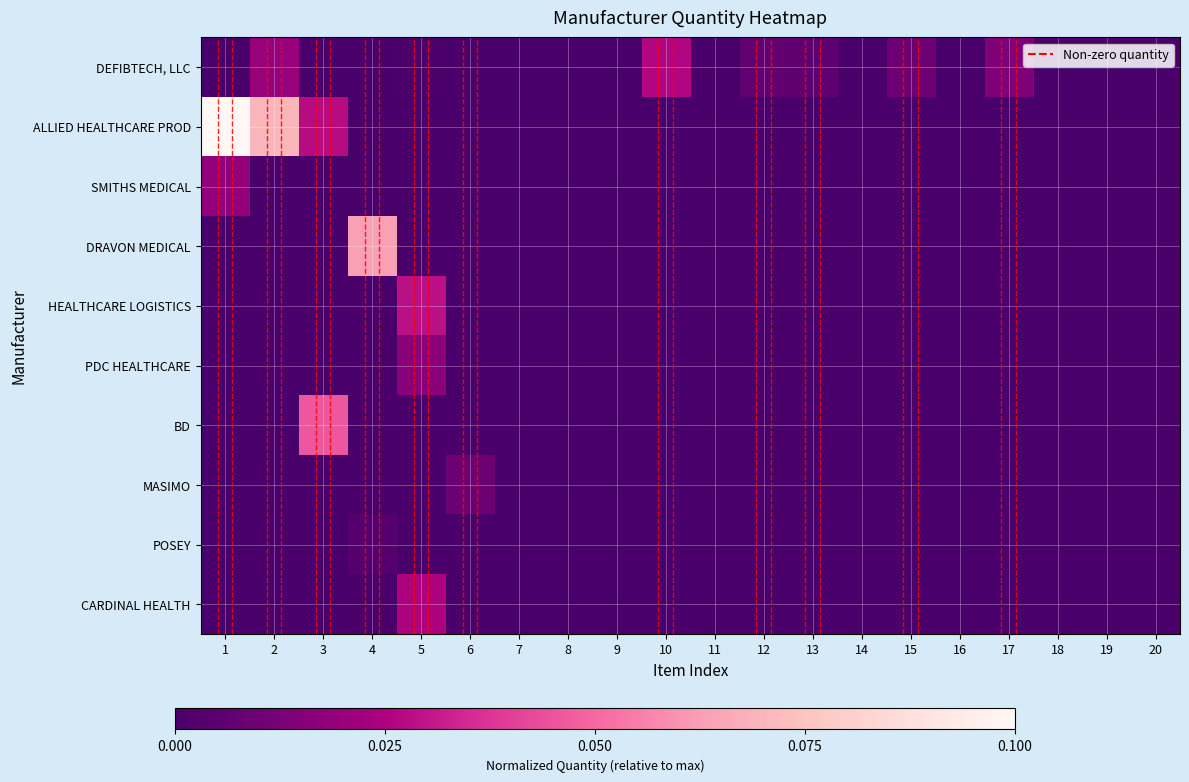

Reading left to right, what are all the values shown in this chart?

DEFIBTECH, LLC: 1=0.0	2=0.2	3=0.0	4=0.0	5=0.0	6=0.0	7=0.0	8=0.0	9=0.0	10=0.3	11=0.0	12=0.1	13=0.1	14=0.0	15=0.1	16=0.0	17=0.1	18=0.0	19=0.0	20=0.0
ALLIED HEALTHCARE PROD: 1=1.0	2=0.7	3=0.3	4=0.0	5=0.0	6=0.0	7=0.0	8=0.0	9=0.0	10=0.0	11=0.0	12=0.0	13=0.0	14=0.0	15=0.0	16=0.0	17=0.0	18=0.0	19=0.0	20=0.0
SMITHS MEDICAL: 1=0.2	2=0.0	3=0.0	4=0.0	5=0.0	6=0.0	7=0.0	8=0.0	9=0.0	10=0.0	11=0.0	12=0.0	13=0.0	14=0.0	15=0.0	16=0.0	17=0.0	18=0.0	19=0.0	20=0.0
DRAVON MEDICAL: 1=0.0	2=0.0	3=0.0	4=0.6	5=0.0	6=0.0	7=0.0	8=0.0	9=0.0	10=0.0	11=0.0	12=0.0	13=0.0	14=0.0	15=0.0	16=0.0	17=0.0	18=0.0	19=0.0	20=0.0
HEALTHCARE LOGISTICS: 1=0.0	2=0.0	3=0.0	4=0.0	5=0.3	6=0.0	7=0.0	8=0.0	9=0.0	10=0.0	11=0.0	12=0.0	13=0.0	14=0.0	15=0.0	16=0.0	17=0.0	18=0.0	19=0.0	20=0.0
PDC HEALTHCARE: 1=0.0	2=0.0	3=0.0	4=0.0	5=0.2	6=0.0	7=0.0	8=0.0	9=0.0	10=0.0	11=0.0	12=0.0	13=0.0	14=0.0	15=0.0	16=0.0	17=0.0	18=0.0	19=0.0	20=0.0
BD: 1=0.0	2=0.0	3=0.5	4=0.0	5=0.0	6=0.0	7=0.0	8=0.0	9=0.0	10=0.0	11=0.0	12=0.0	13=0.0	14=0.0	15=0.0	16=0.0	17=0.0	18=0.0	19=0.0	20=0.0
MASIMO: 1=0.0	2=0.0	3=0.0	4=0.0	5=0.0	6=0.1	7=0.0	8=0.0	9=0.0	10=0.0	11=0.0	12=0.0	13=0.0	14=0.0	15=0.0	16=0.0	17=0.0	18=0.0	19=0.0	20=0.0
POSEY: 1=0.0	2=0.0	3=0.0	4=0.0	5=0.0	6=0.0	7=0.0	8=0.0	9=0.0	10=0.0	11=0.0	12=0.0	13=0.0	14=0.0	15=0.0	16=0.0	17=0.0	18=0.0	19=0.0	20=0.0
CARDINAL HEALTH: 1=0.0	2=0.0	3=0.0	4=0.0	5=0.3	6=0.0	7=0.0	8=0.0	9=0.0	10=0.0	11=0.0	12=0.0	13=0.0	14=0.0	15=0.0	16=0.0	17=0.0	18=0.0	19=0.0	20=0.0